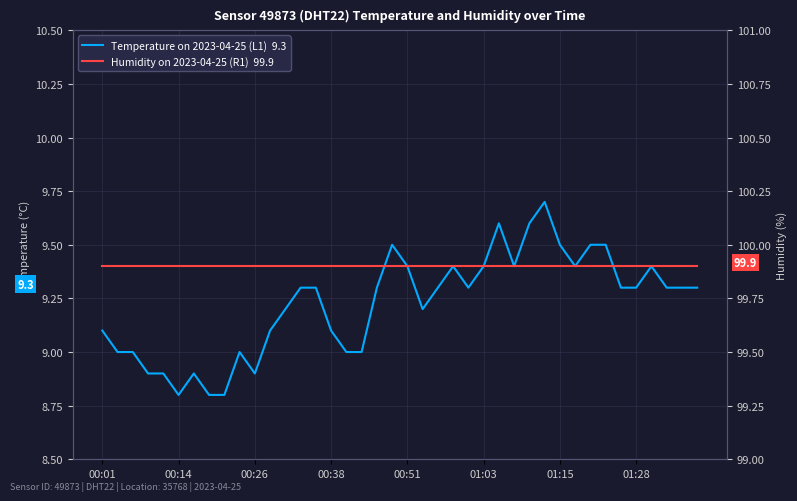

How many Temperature on 2023-04-25 (L1)  9.3 values are between 9 and 10?

33